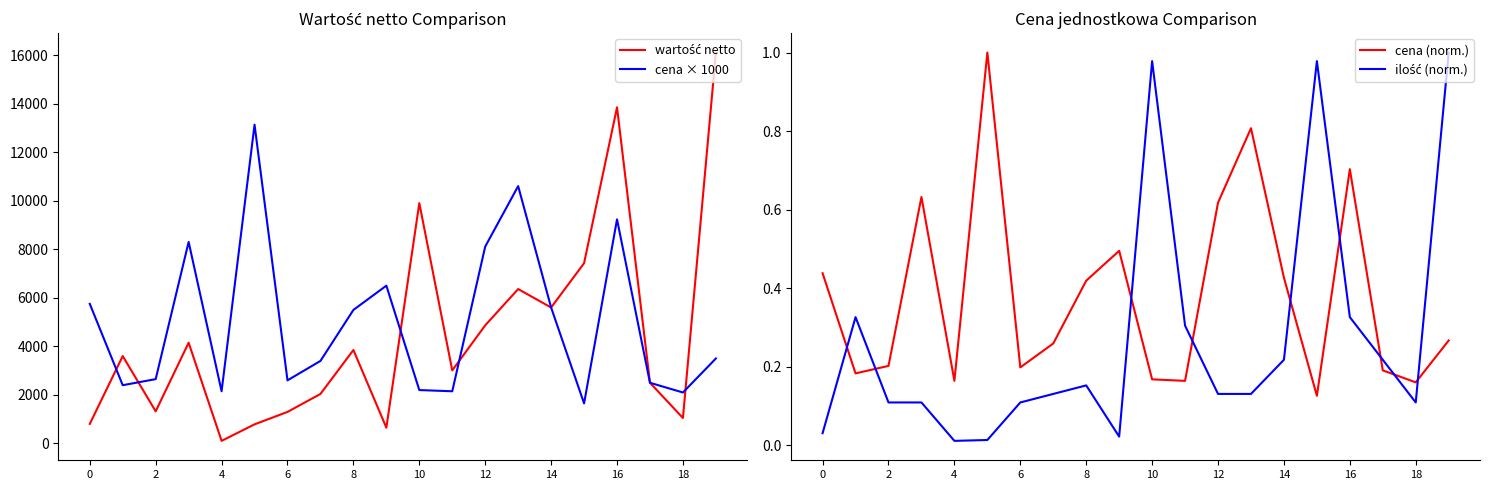

Which series has the largest total across all categories?

cena × 1000